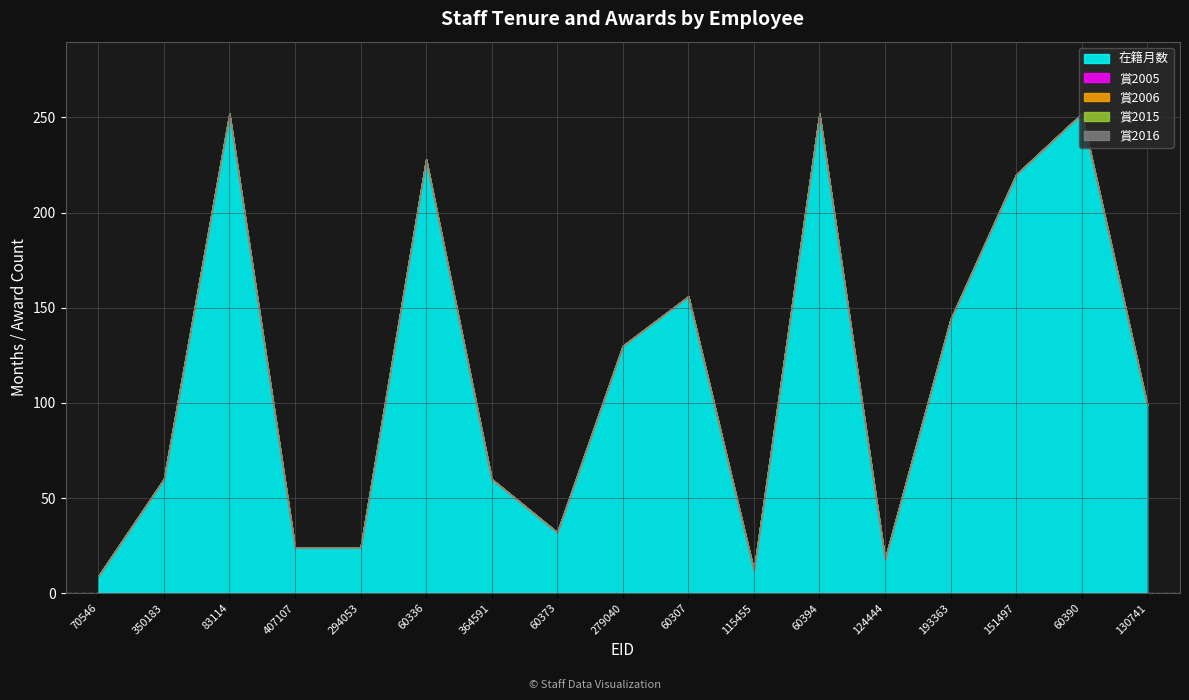

Is it true that 在籍月数 equals 18 at 124444?

True